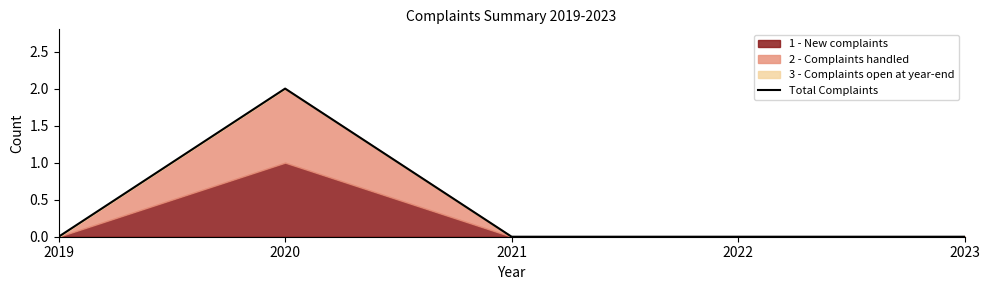

Reading left to right, what are all the values shown in this chart?

2019=0	2020=2	2021=0	2022=0	2023=0